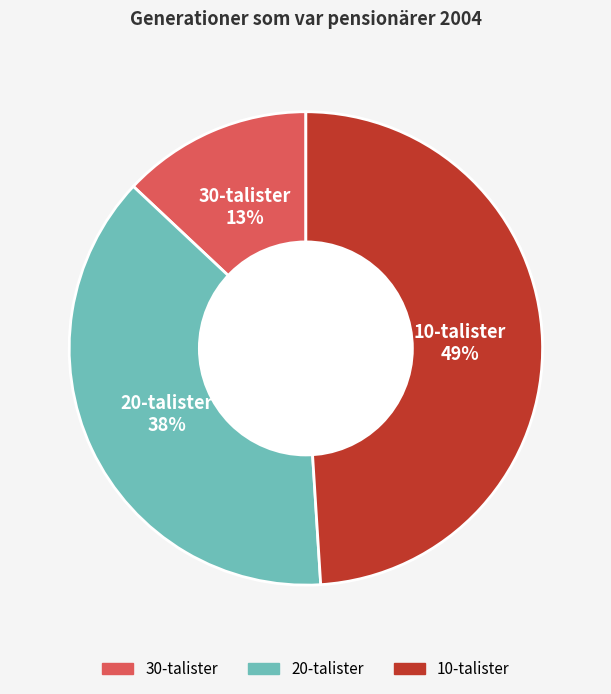

How many slices are in this pie chart?

3